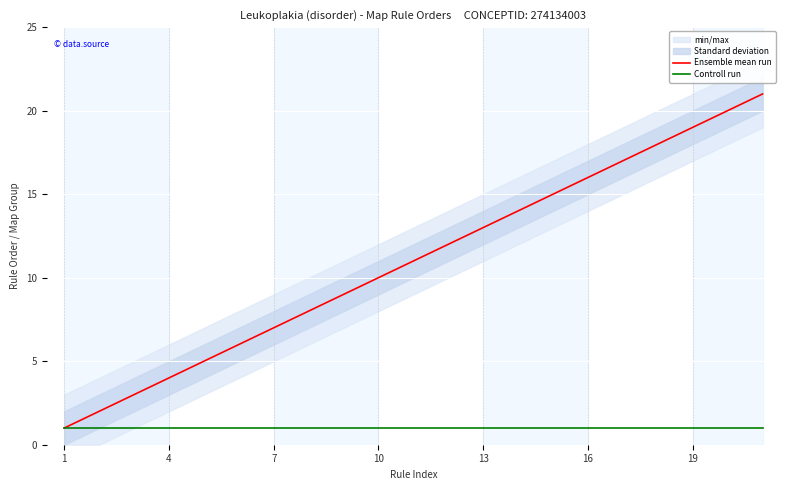

Is this an area chart (filled region under the line)?

No